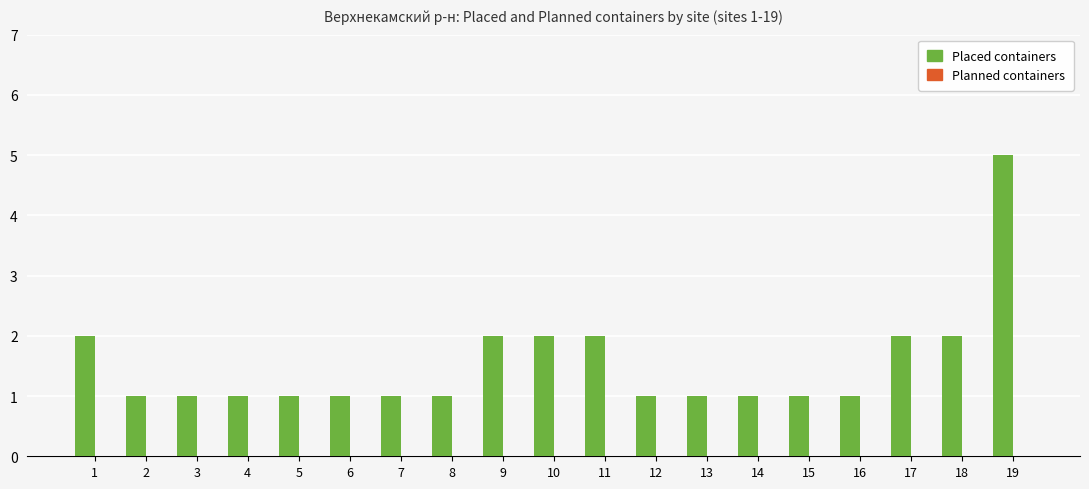

What is the difference between the maximum and minimum values?

4